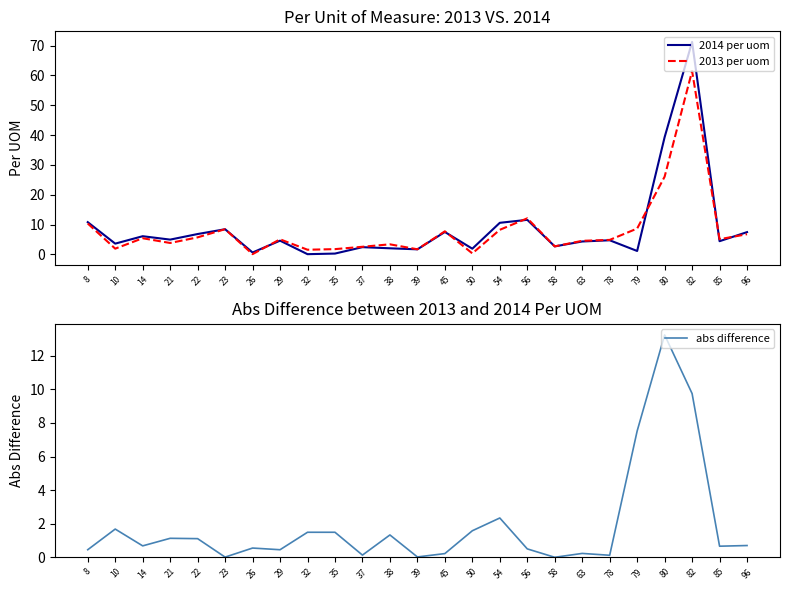

What is the value of the abs difference point at the 21st from the left?

7.5